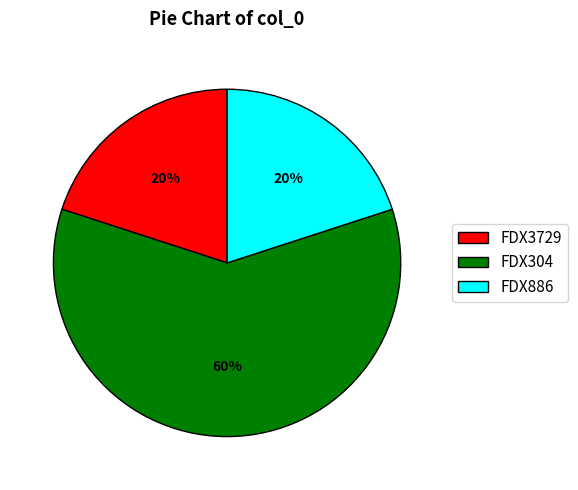

Is it true that FDX304 is 73% of the pie?

False